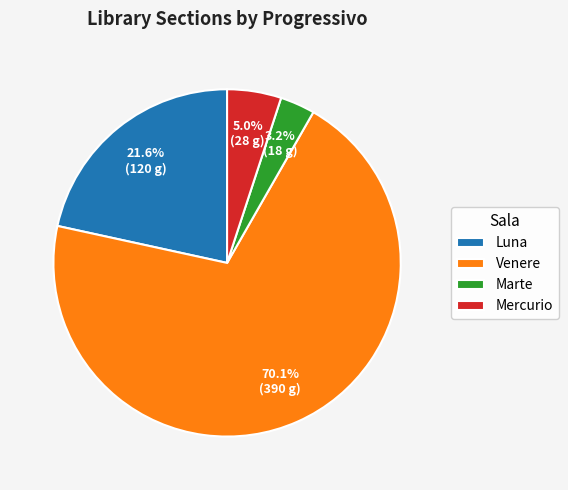

Rank the categories by value from lowest to highest.

Marte, Mercurio, Luna, Venere